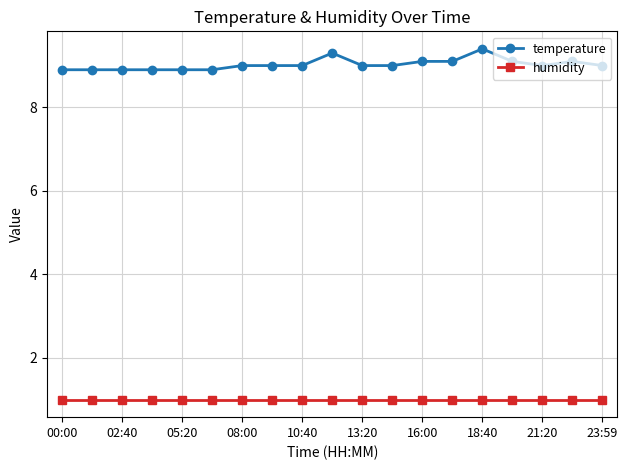

What is the smallest value displayed?

1.0